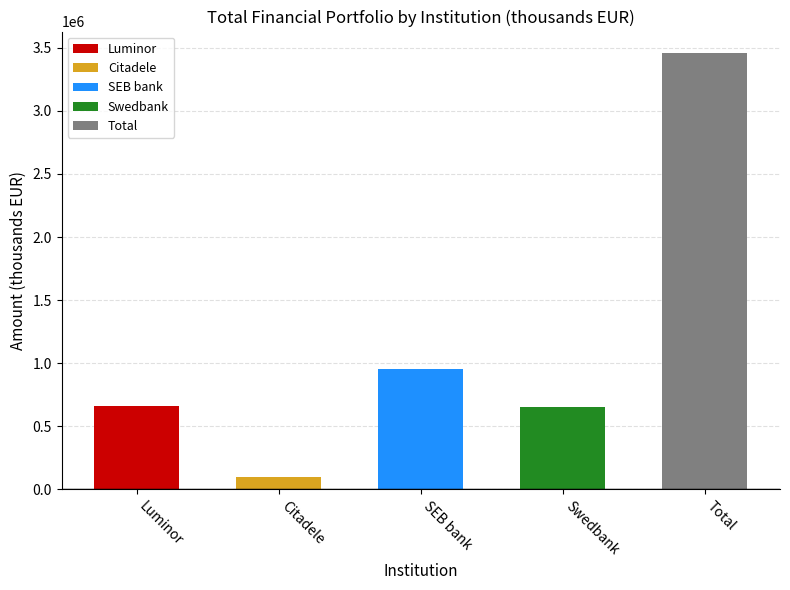

What is the value of the 3rd bar from the left?

958002.0